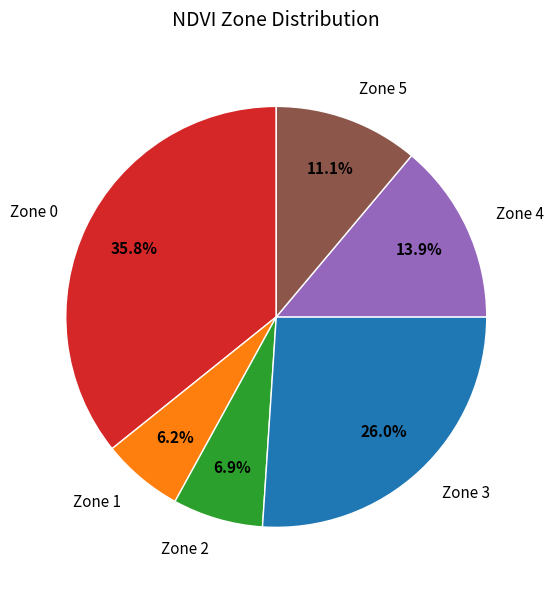

What is the smallest slice in the pie chart?

Zone 1